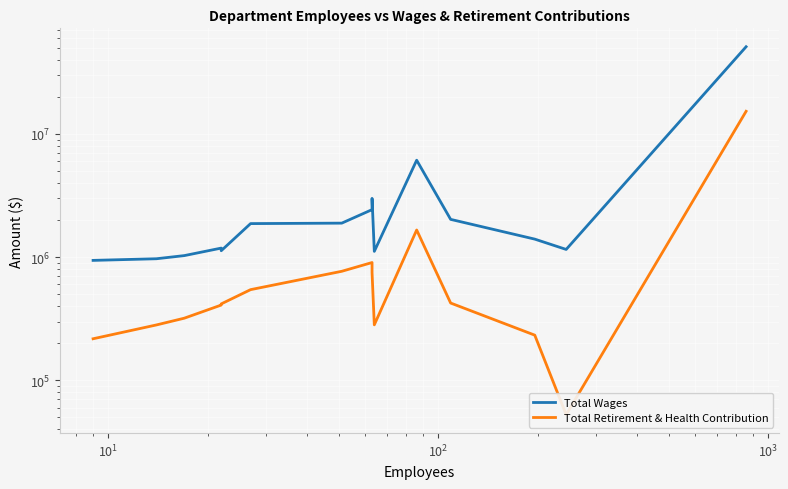

What are all the series names shown in the legend?

Total Wages, Total Retirement & Health Contribution